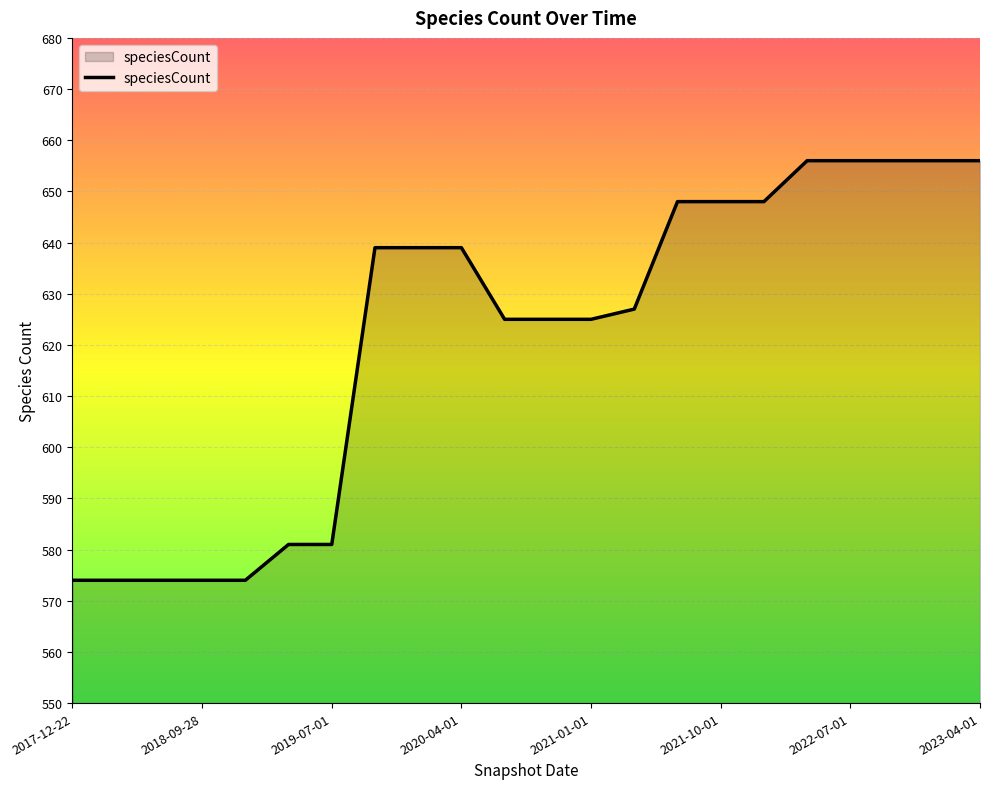

What is the smallest value displayed?

574